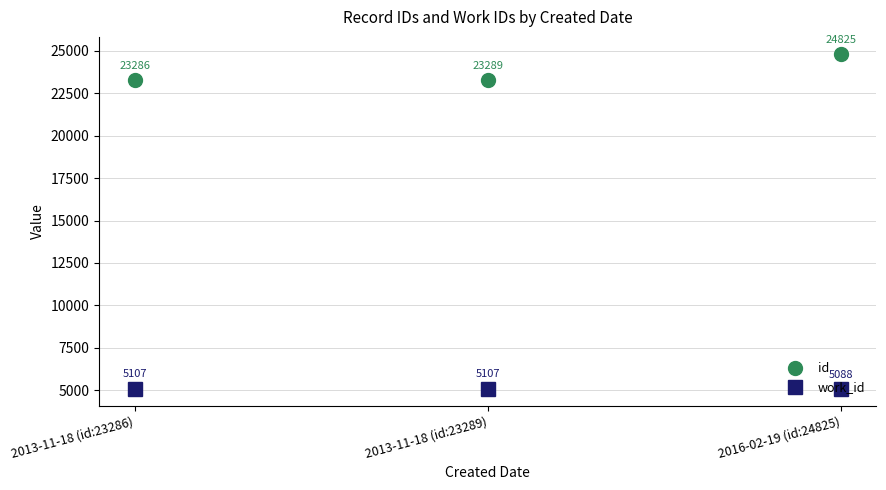

What position from the left is 2013-11-18 (id:23286)?

1